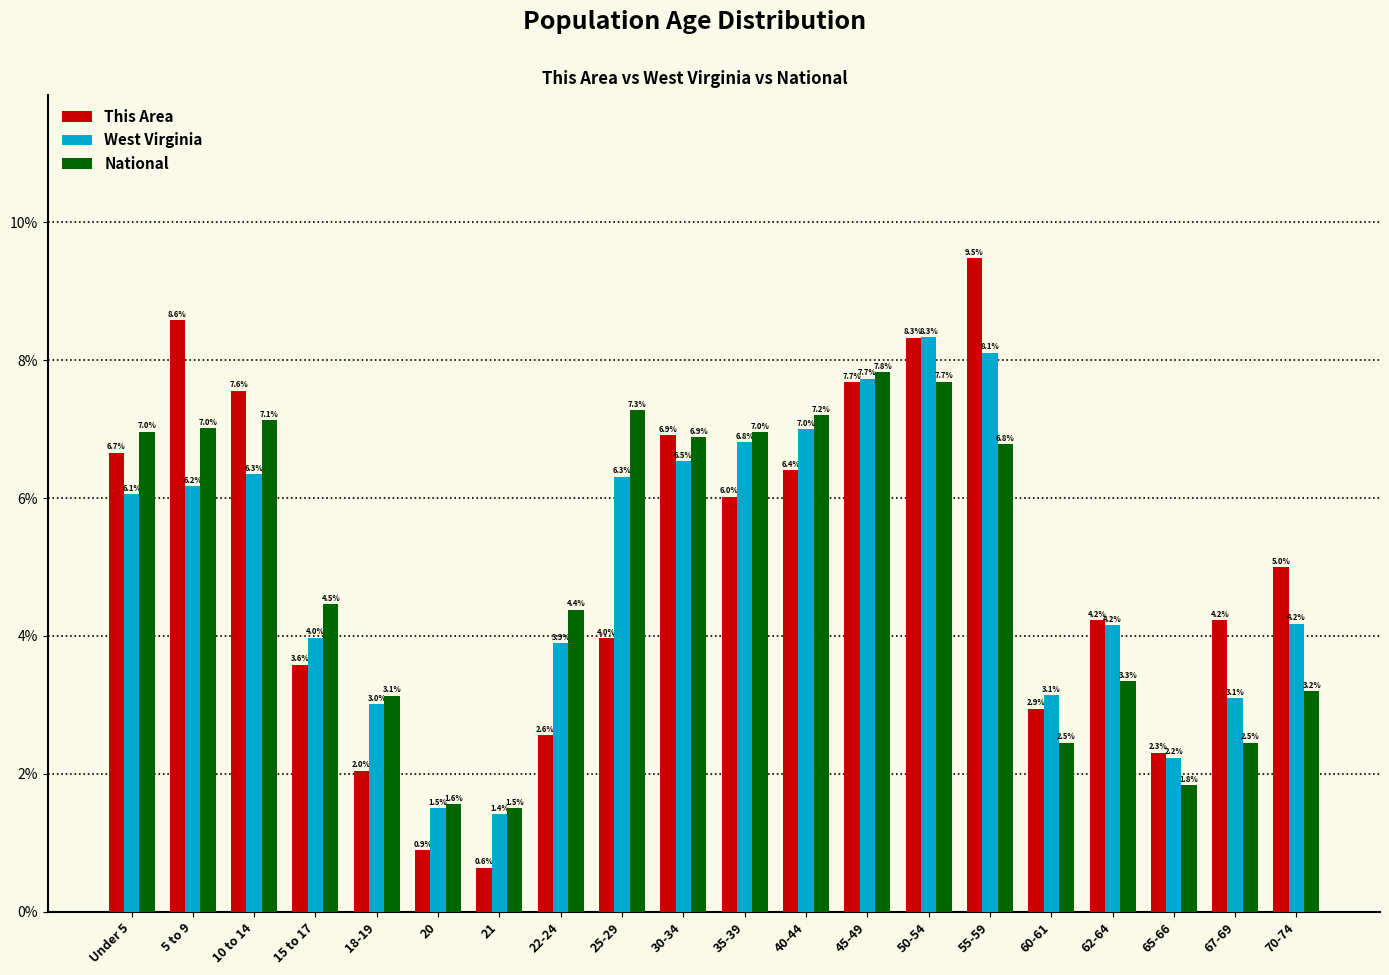

Which series has the widest spread of values?

This Area